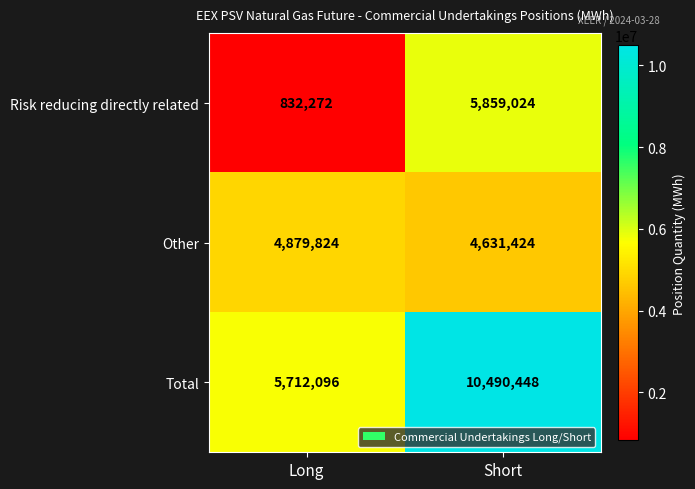

Is it true that Total equals 10490448 at Short?

True